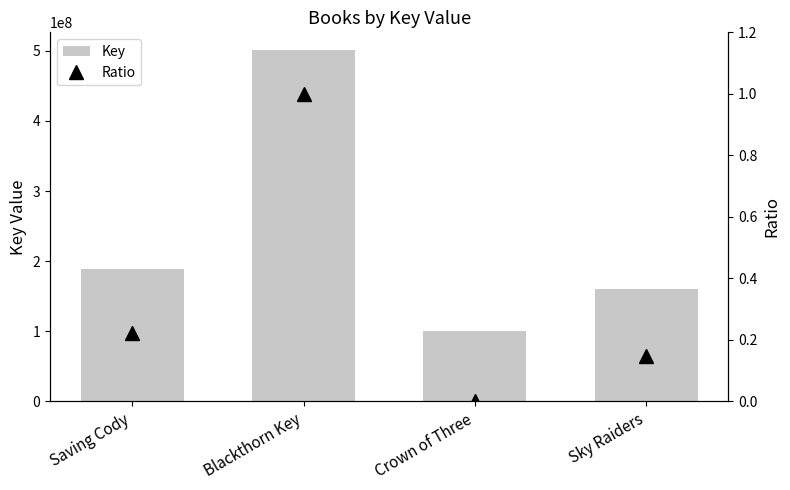

Reading right to left, list all the values displayed in this chart.

Key: 159860001.0	100376764.0	501383390.0	188920025.0
Ratio: 0.1	0.0	1.0	0.2